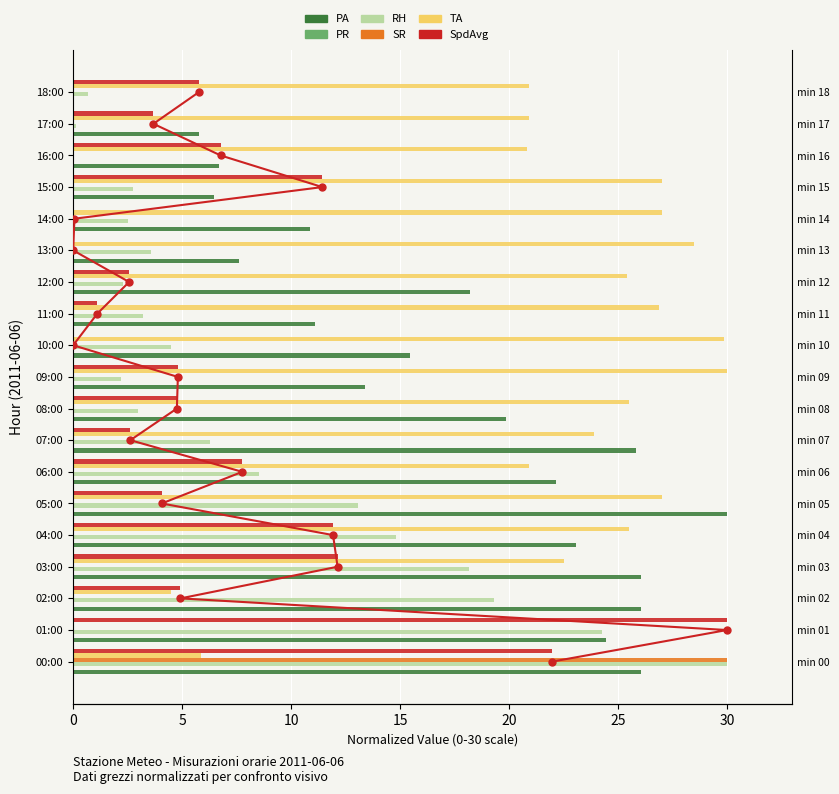

How many values in the SpdAvg series exceed 4?

12